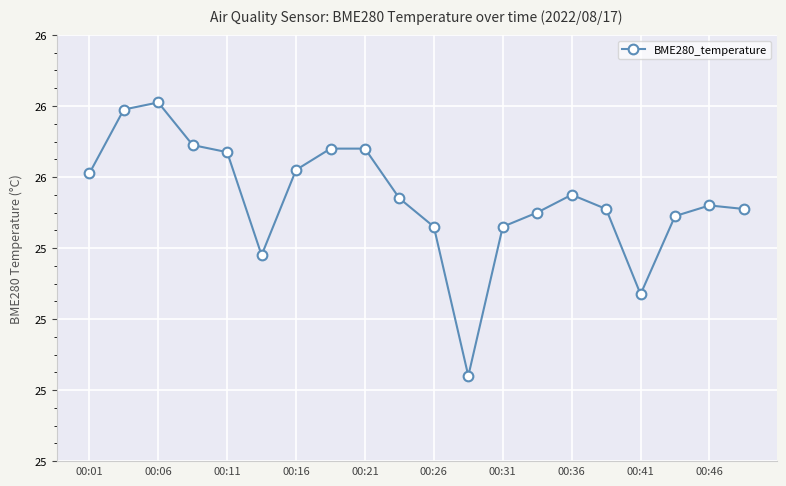

What is the maximum value shown in the chart?

25.8